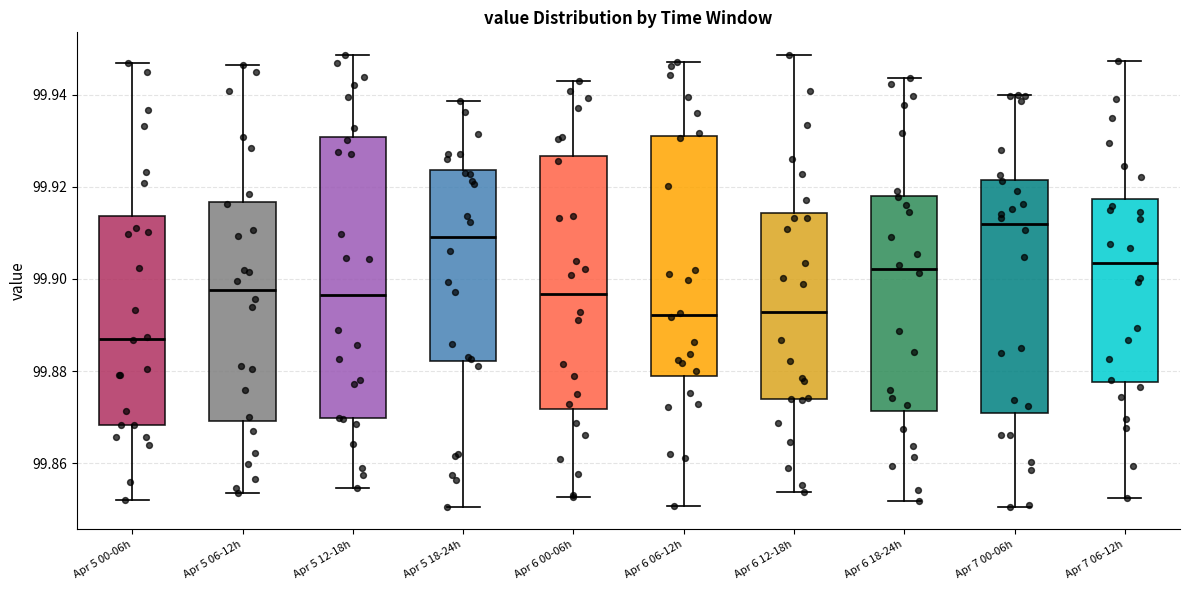

Which box has the lowest median line?

Apr 5 00-06h